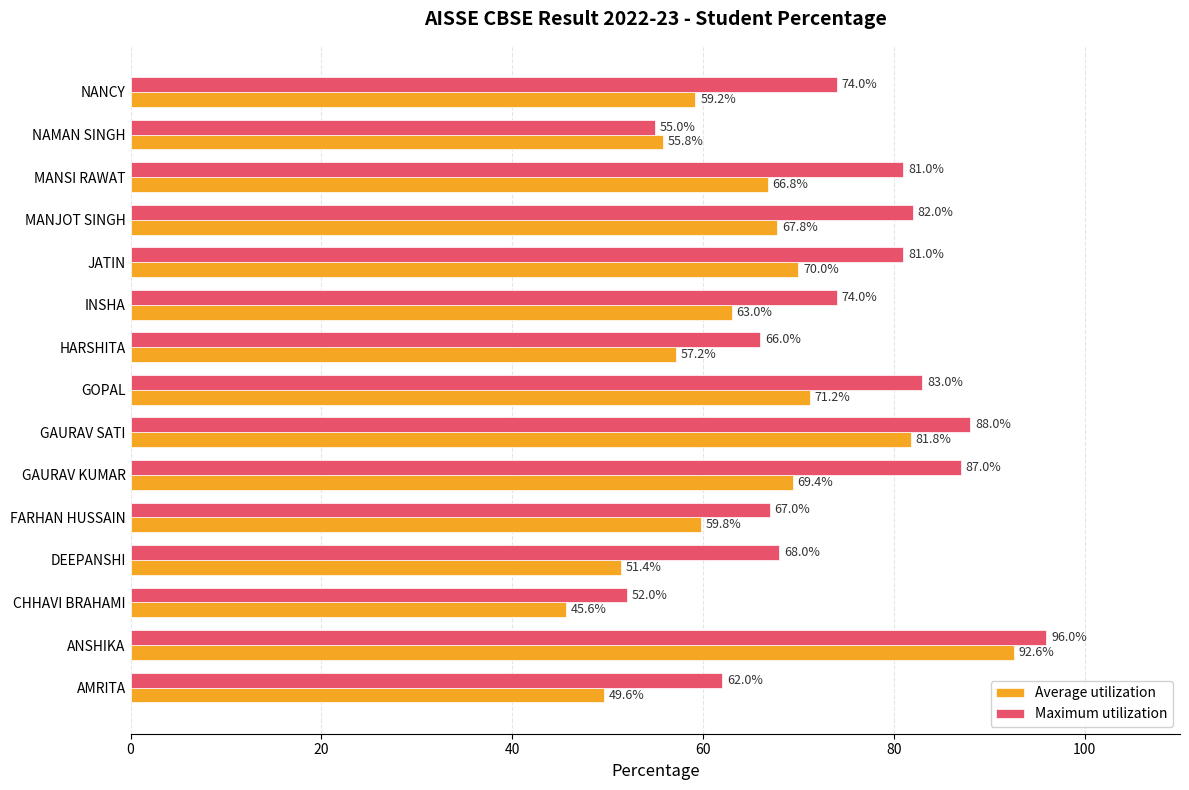

What is the smallest value displayed?

45.6